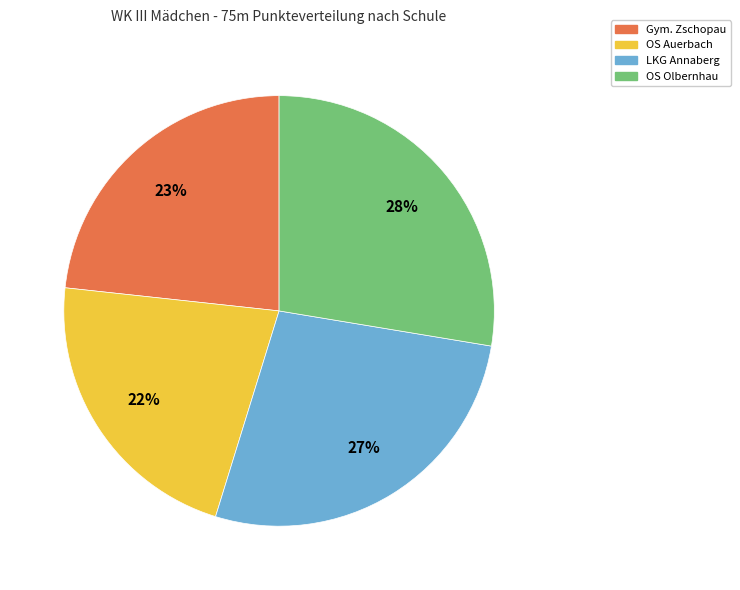

Does Gym. Zschopau account for over 50% of the chart?

No